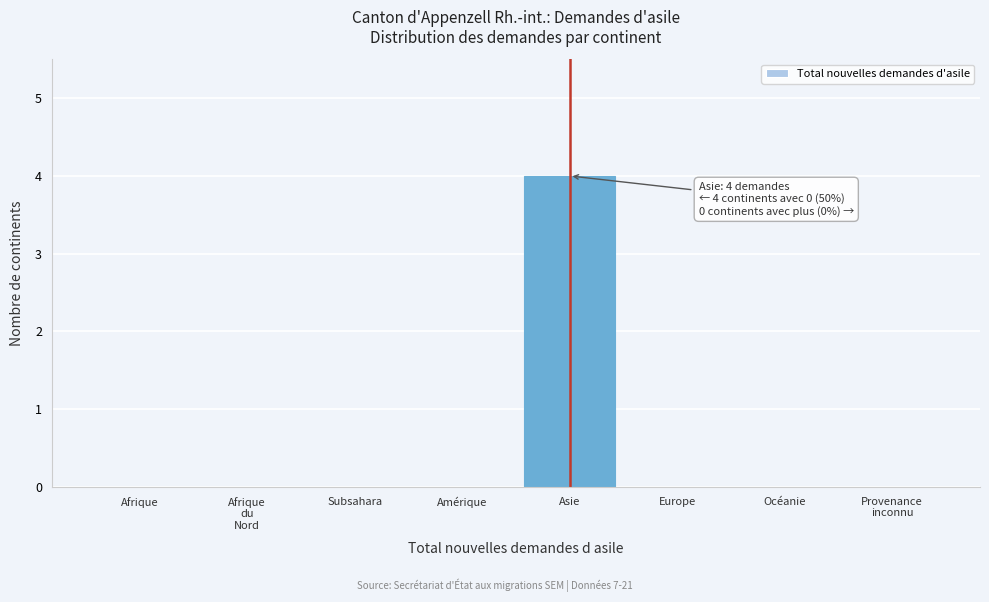

The chart shows a value of 1 at Afrique. True or false?

False